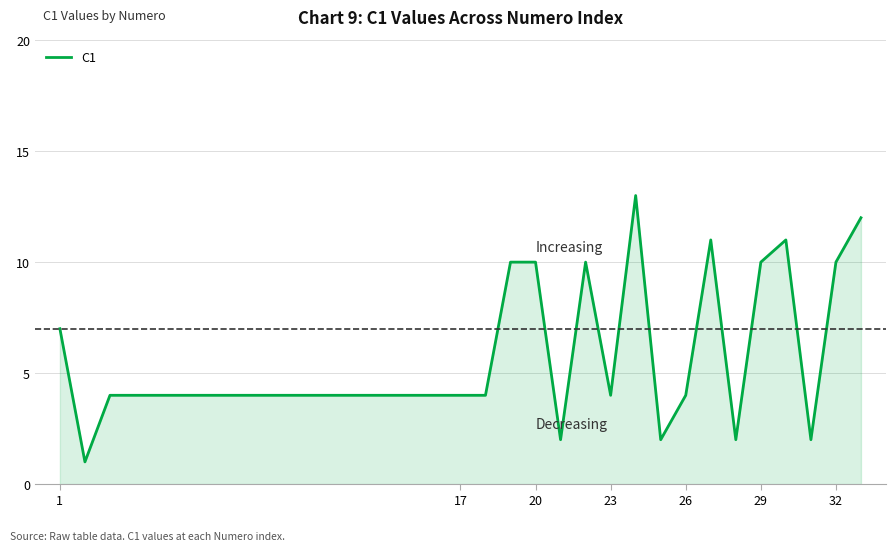

How many lines are shown in the chart?

1